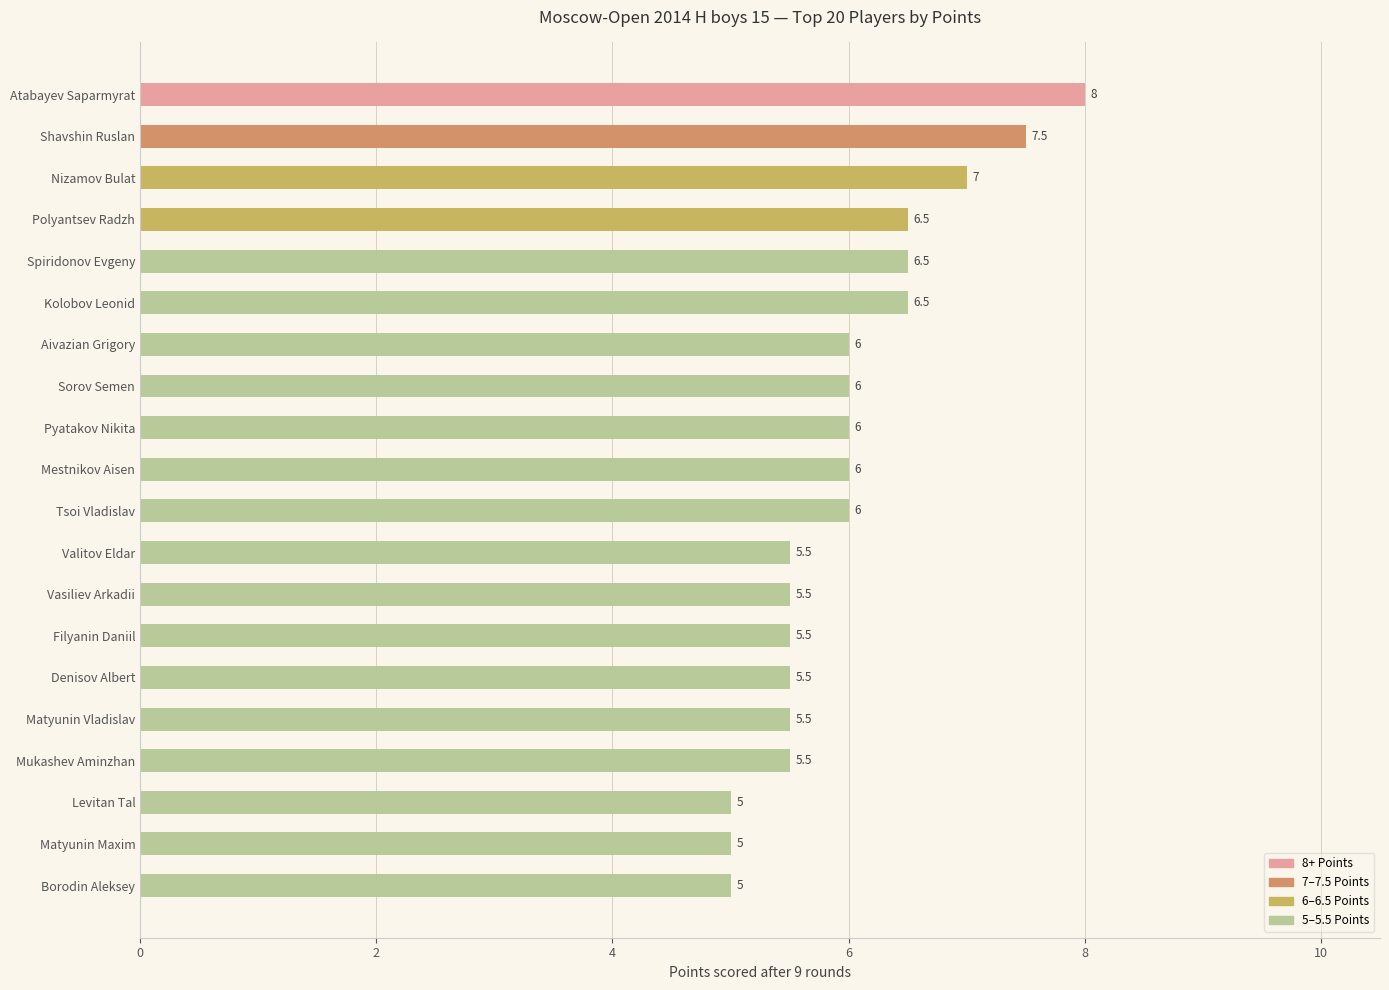

How many bars are there in total?

20